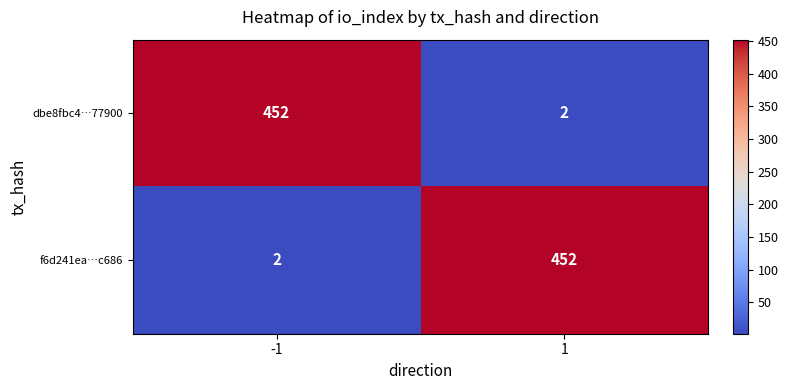

Rank the categories by dbe8fbc4…77900 value from lowest to highest.

1, -1